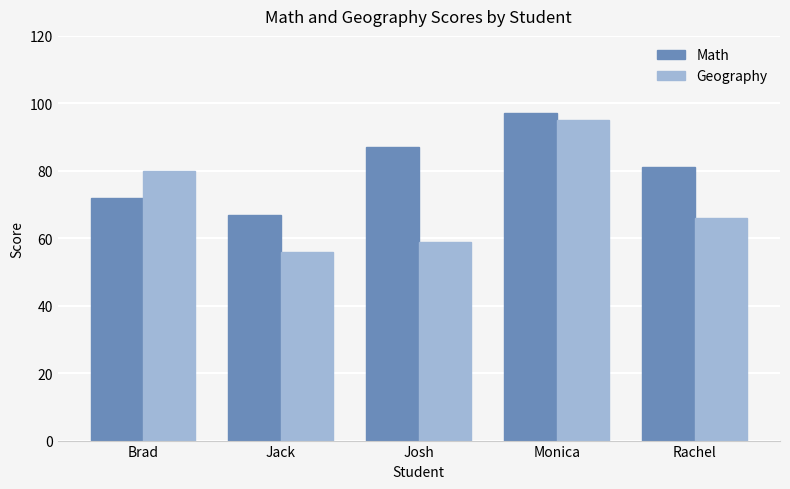

At how many categories does at least one series exceed 78?

4